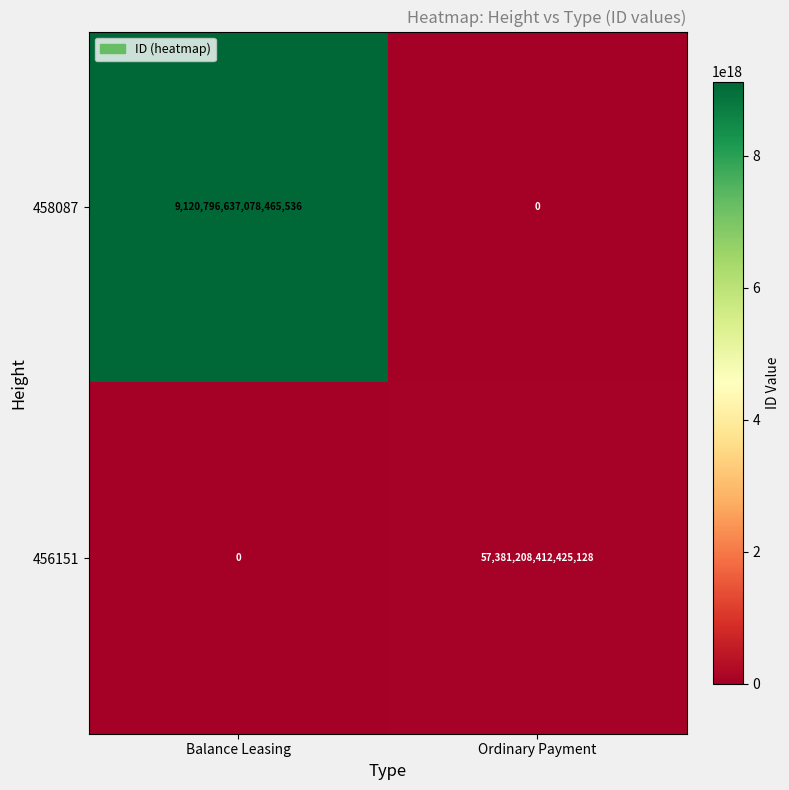

True or false: 458087 has a value of 9120796637078465536 at Balance Leasing.

True